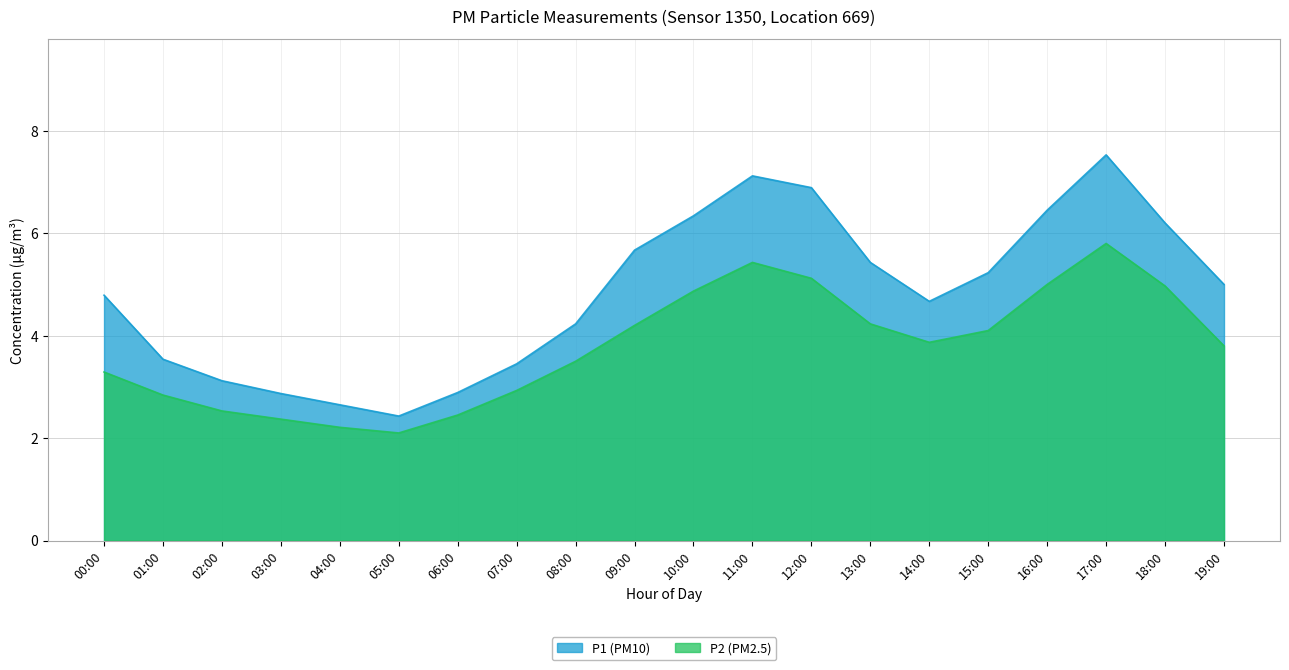

Is the value of P2 at 02:00 greater than the value of P1 at 14:00?

No